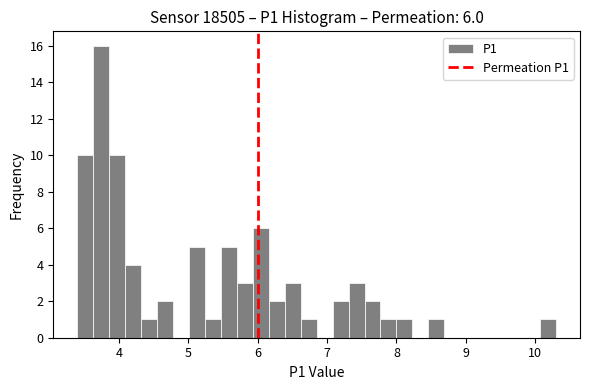

Around what value on the x-axis is the tallest bar? Give the approximate position of its centre, as read against the axis.

3.7